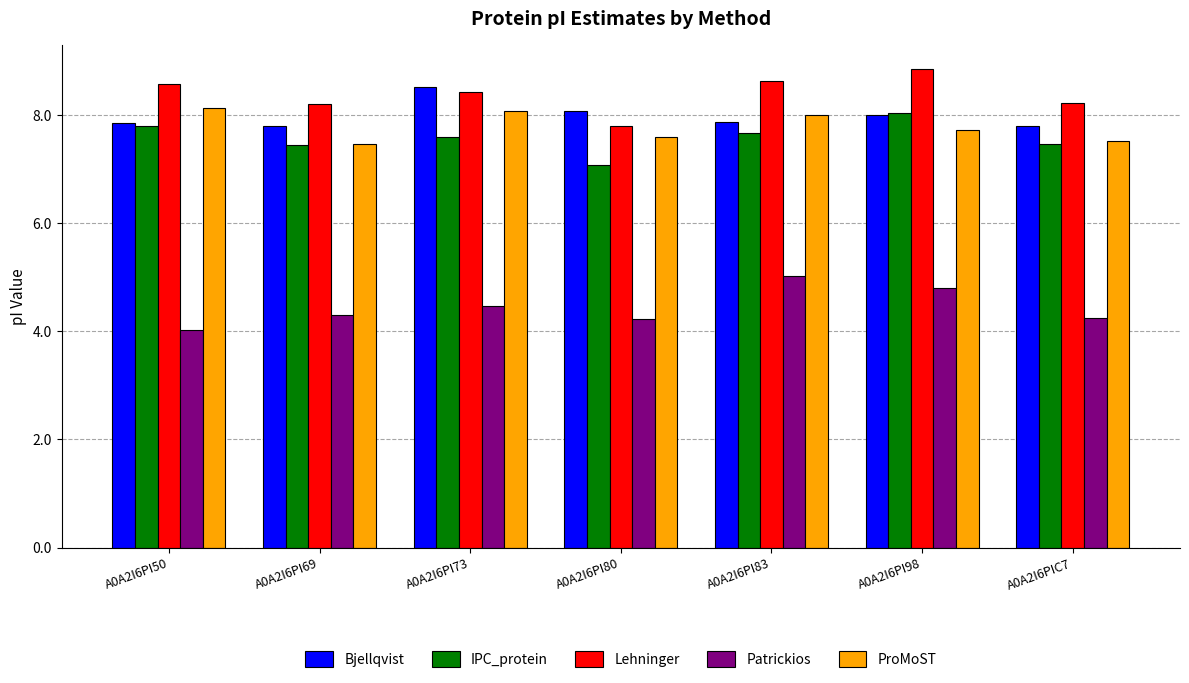

What is the sum of the Bjellqvist values at A0A2I6PI80 and A0A2I6PI83?

15.9